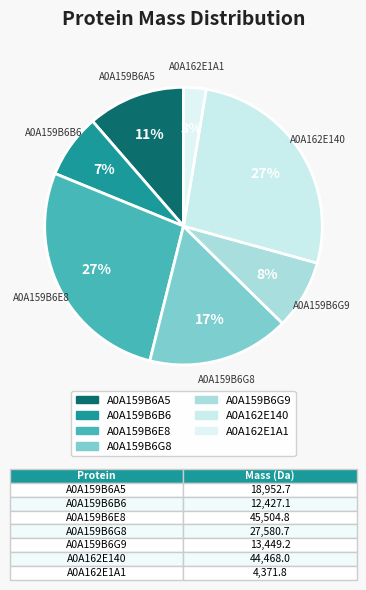

Is it true that A0A159B6G9 is 16% of the pie?

False